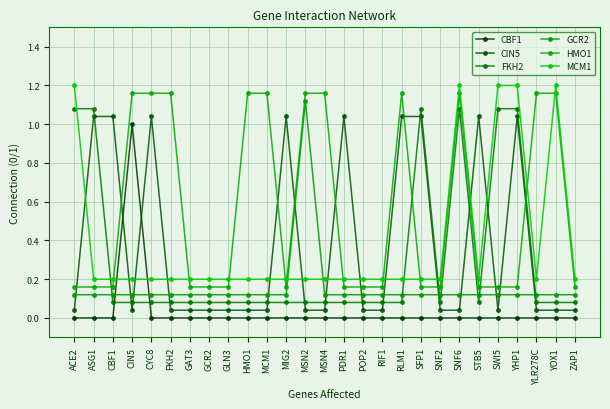

Reading left to right, extract all data points from this chart.

CBF1: ACE2=0.0	ASG1=0.0	CBF1=0.0	CIN5=1.0	CYC8=0.0	FKH2=0.0	GAT3=0.0	GCR2=0.0	GLN3=0.0	HMO1=0.0	MCM1=0.0	MIG2=0.0	MSN2=0.0	MSN4=0.0	PDR1=0.0	POP2=0.0	RIF1=0.0	RLM1=0.0	SFP1=0.0	SNF2=0.0	SNF6=0.0	STB5=0.0	SWI5=0.0	YHP1=0.0	YLR278C=0.0	YOX1=0.0	ZAP1=0.0
CIN5: ACE2=0.0	ASG1=1.0	CBF1=1.0	CIN5=0.0	CYC8=1.0	FKH2=0.0	GAT3=0.0	GCR2=0.0	GLN3=0.0	HMO1=0.0	MCM1=0.0	MIG2=1.0	MSN2=0.0	MSN4=0.0	PDR1=1.0	POP2=0.0	RIF1=0.0	RLM1=1.0	SFP1=1.0	SNF2=0.0	SNF6=0.0	STB5=1.0	SWI5=0.0	YHP1=1.0	YLR278C=0.0	YOX1=0.0	ZAP1=0.0
FKH2: ACE2=1.1	ASG1=1.1	CBF1=0.1	CIN5=0.1	CYC8=0.1	FKH2=0.1	GAT3=0.1	GCR2=0.1	GLN3=0.1	HMO1=0.1	MCM1=0.1	MIG2=0.1	MSN2=0.1	MSN4=0.1	PDR1=0.1	POP2=0.1	RIF1=0.1	RLM1=0.1	SFP1=1.1	SNF2=0.1	SNF6=1.1	STB5=0.1	SWI5=1.1	YHP1=1.1	YLR278C=0.1	YOX1=0.1	ZAP1=0.1
GCR2: ACE2=0.1	ASG1=0.1	CBF1=0.1	CIN5=0.1	CYC8=0.1	FKH2=0.1	GAT3=0.1	GCR2=0.1	GLN3=0.1	HMO1=0.1	MCM1=0.1	MIG2=0.1	MSN2=1.1	MSN4=0.1	PDR1=0.1	POP2=0.1	RIF1=0.1	RLM1=0.1	SFP1=0.1	SNF2=0.1	SNF6=0.1	STB5=0.1	SWI5=0.1	YHP1=0.1	YLR278C=0.1	YOX1=0.1	ZAP1=0.1
HMO1: ACE2=0.2	ASG1=0.2	CBF1=0.2	CIN5=1.2	CYC8=1.2	FKH2=1.2	GAT3=0.2	GCR2=0.2	GLN3=0.2	HMO1=1.2	MCM1=1.2	MIG2=0.2	MSN2=1.2	MSN4=1.2	PDR1=0.2	POP2=0.2	RIF1=0.2	RLM1=1.2	SFP1=0.2	SNF2=0.2	SNF6=1.2	STB5=0.2	SWI5=0.2	YHP1=0.2	YLR278C=1.2	YOX1=1.2	ZAP1=0.2
MCM1: ACE2=1.2	ASG1=0.2	CBF1=0.2	CIN5=0.2	CYC8=0.2	FKH2=0.2	GAT3=0.2	GCR2=0.2	GLN3=0.2	HMO1=0.2	MCM1=0.2	MIG2=0.2	MSN2=0.2	MSN4=0.2	PDR1=0.2	POP2=0.2	RIF1=0.2	RLM1=0.2	SFP1=0.2	SNF2=0.2	SNF6=1.2	STB5=0.2	SWI5=1.2	YHP1=1.2	YLR278C=0.2	YOX1=1.2	ZAP1=0.2